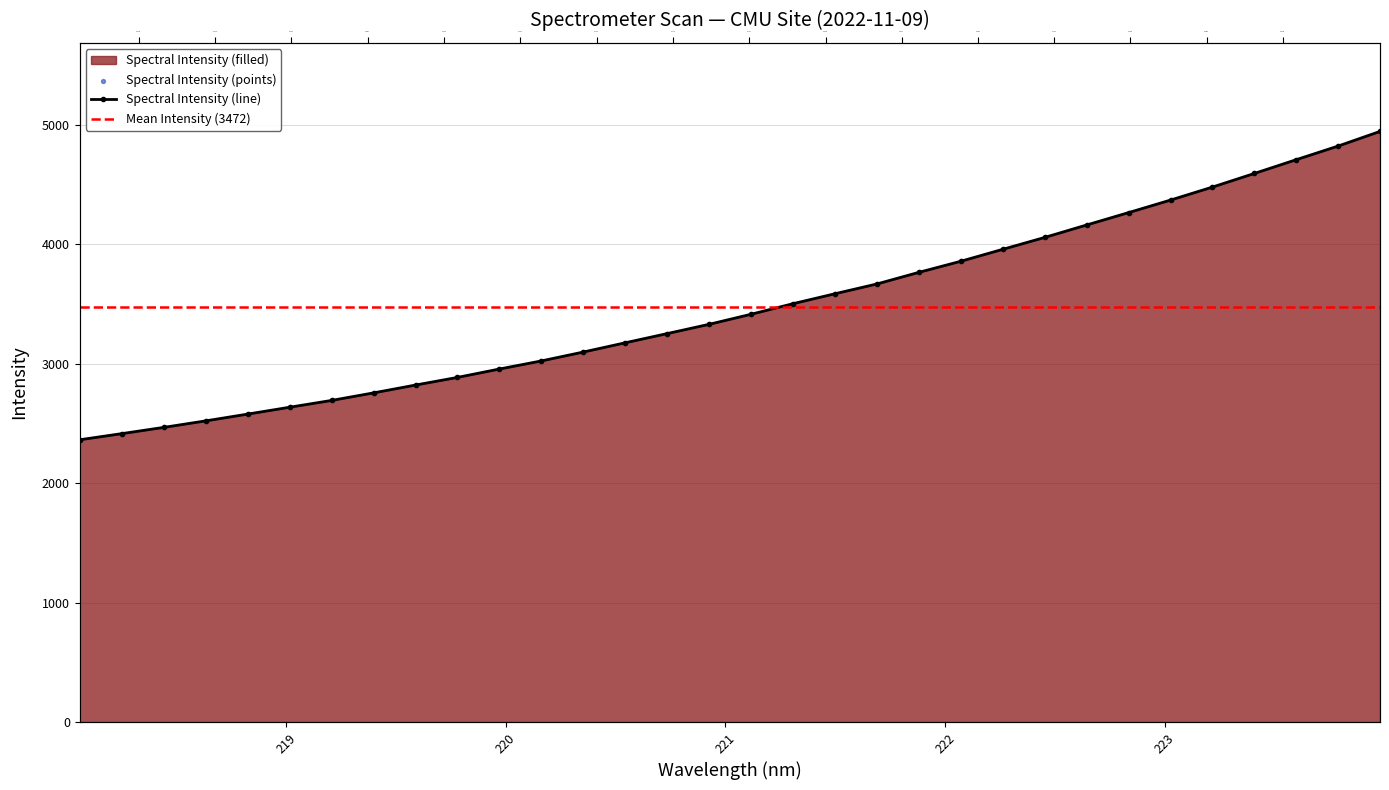

Between 219.7801 and 218.2508, which is larger?

219.7801